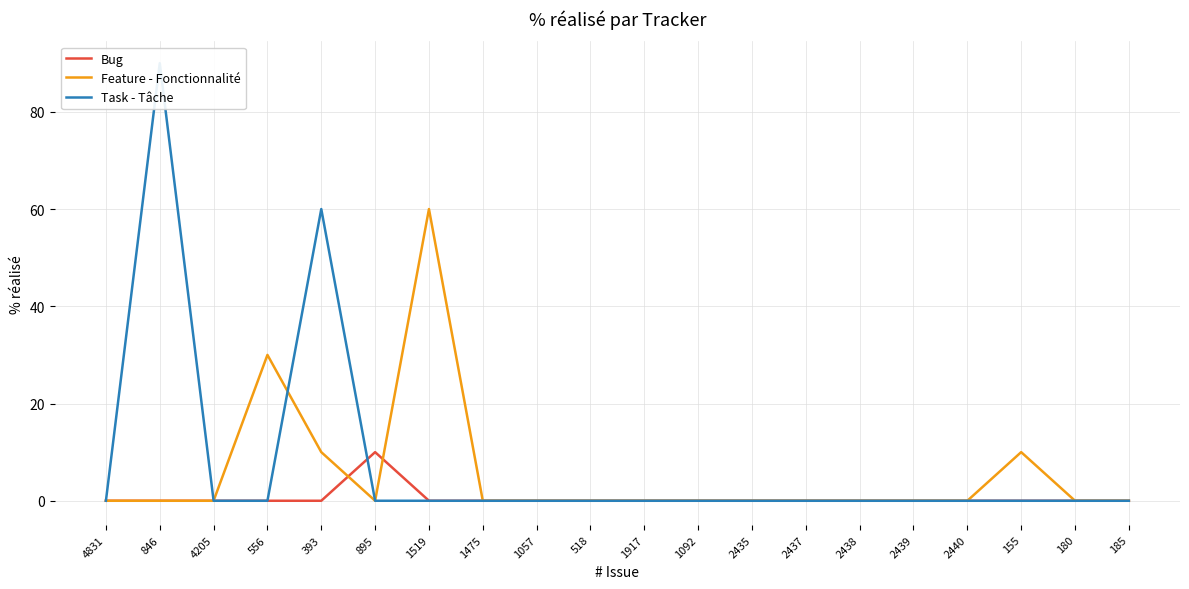

How many intersections are there between Bug and Task - Tâche?

1